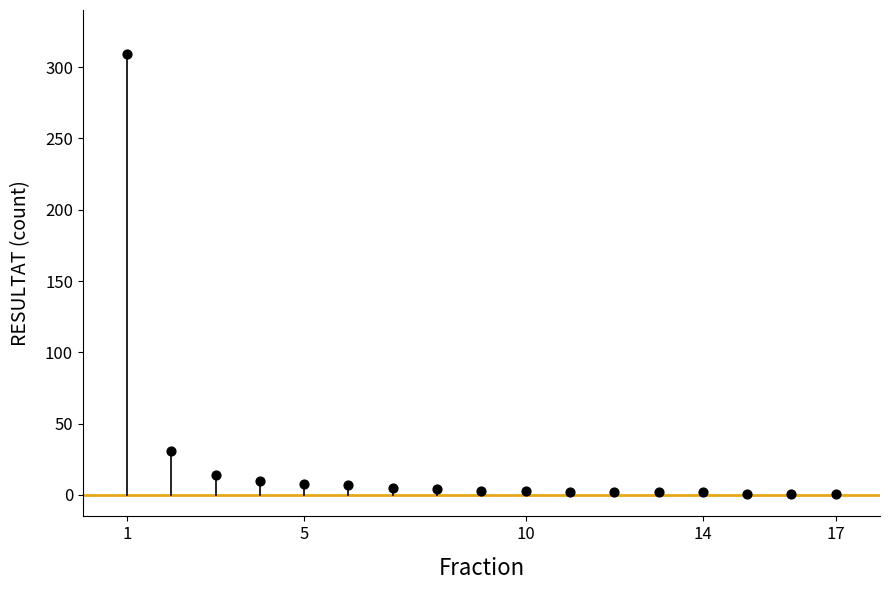

What Y value in the scatter plot is closest to 155?

31